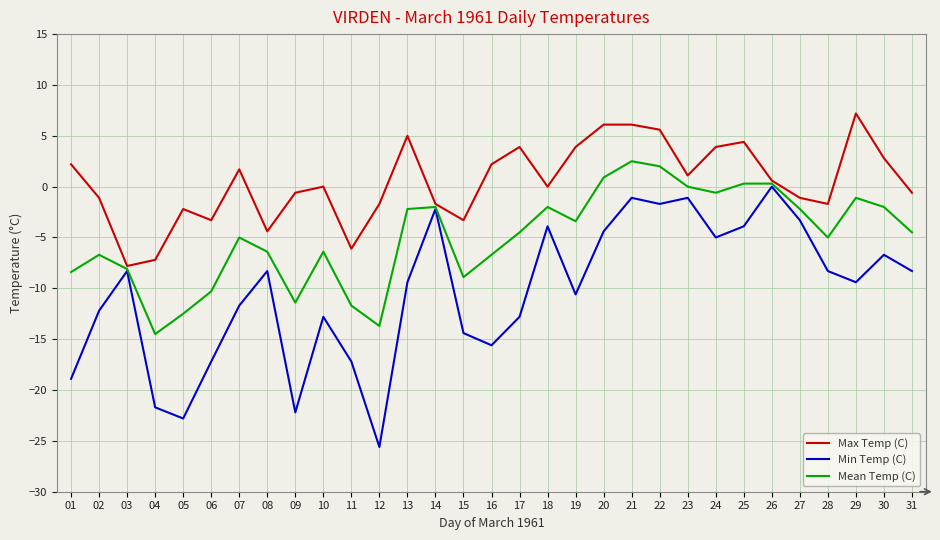

Where is the first local minimum for Min Temp (C)?

05